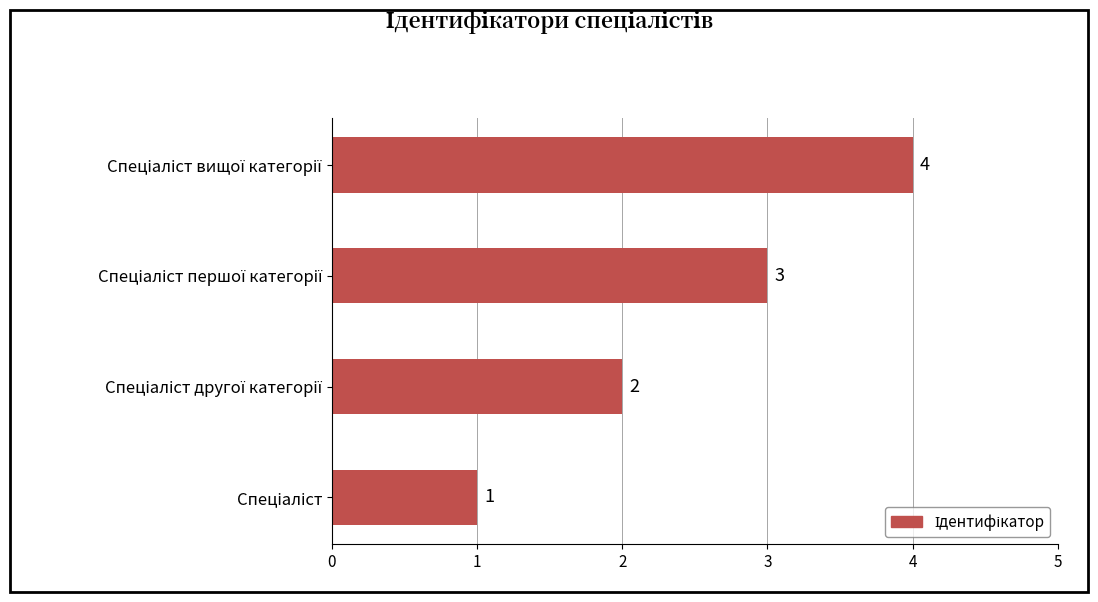

What is the minimum value shown in the chart?

1